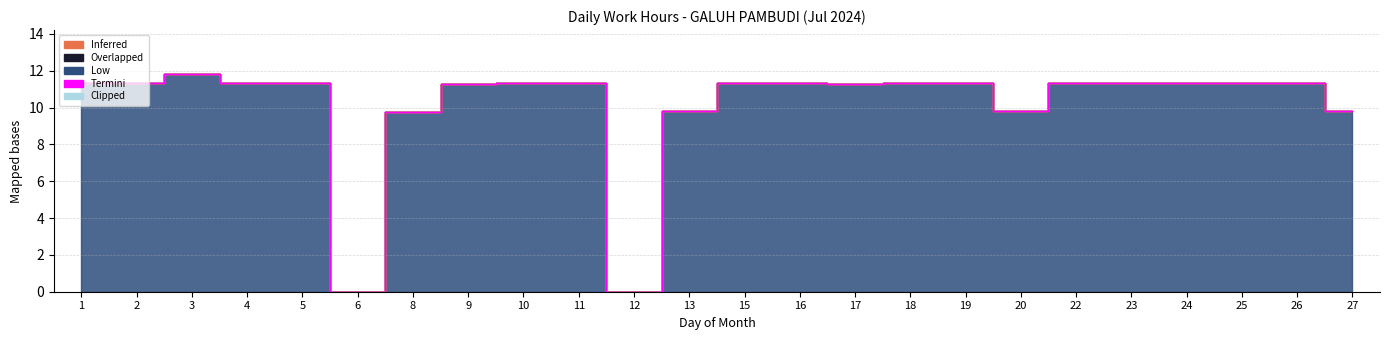

Where is the first local minimum?

6